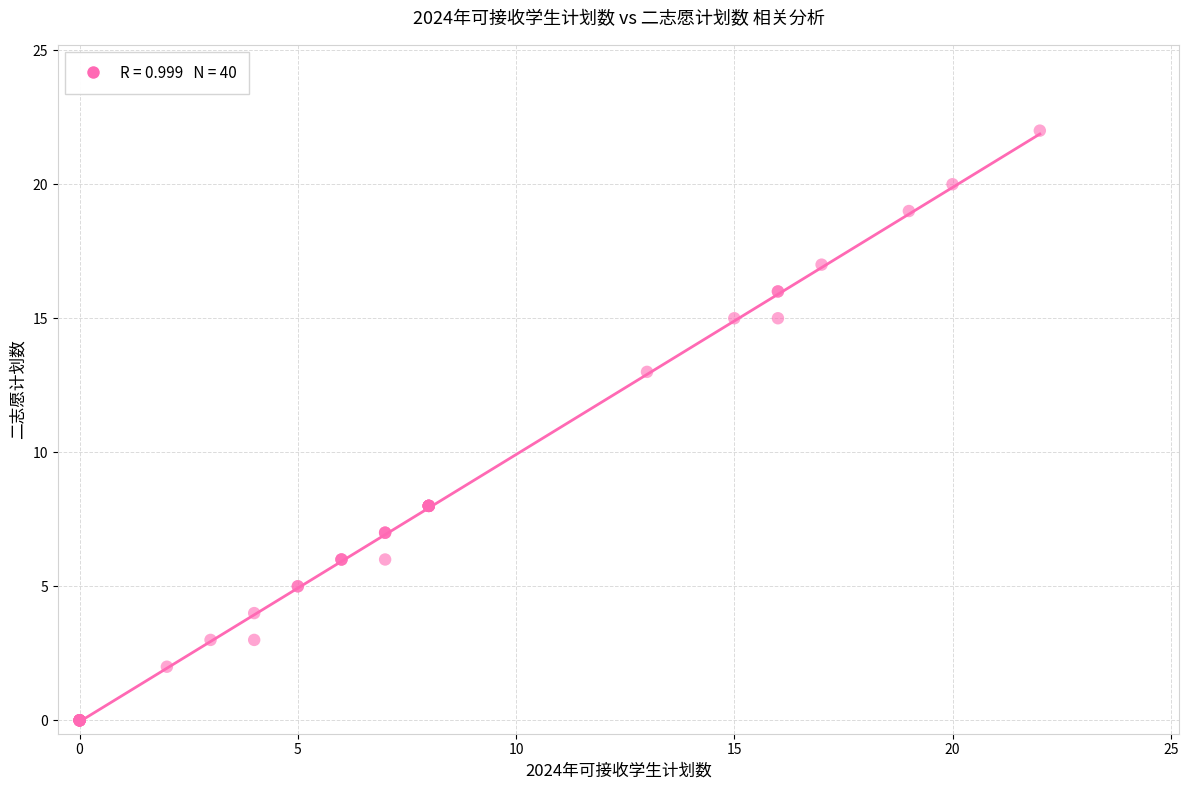

What Y value in the scatter plot is closest to 11?

13